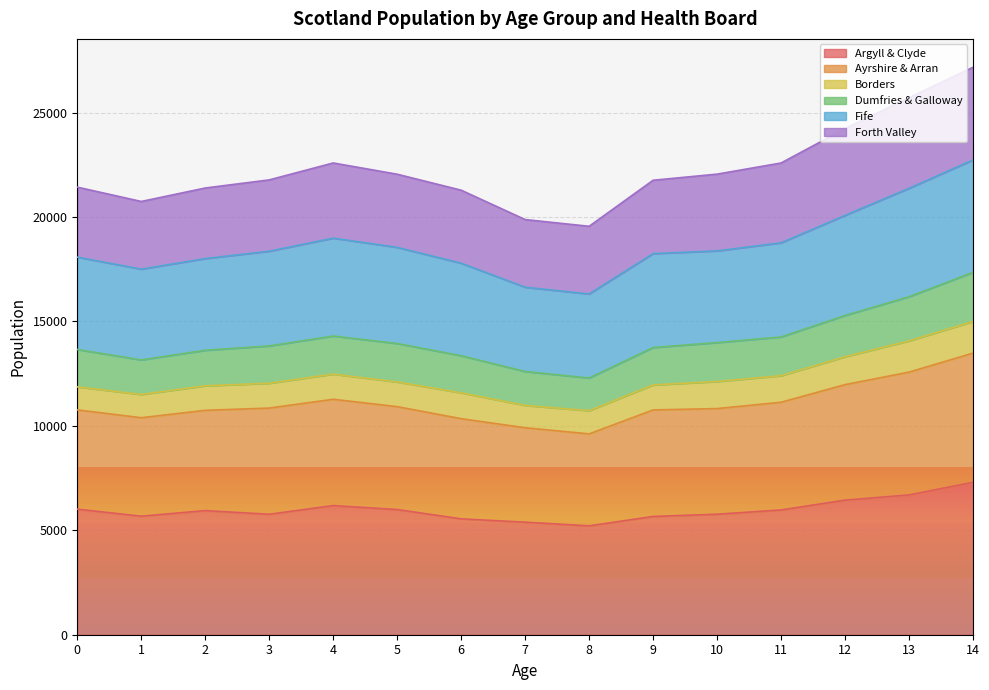

True or false: Argyll & Clyde and Fife cross at least once.

False